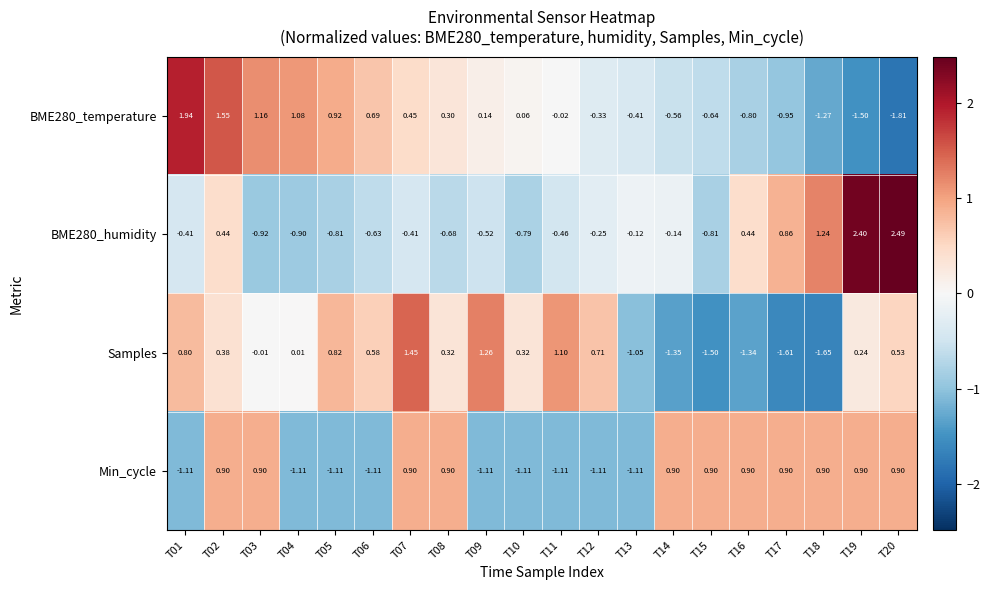

At T07, list the series in order from largest to smallest.

Samples, Min_cycle, BME280_temperature, BME280_humidity